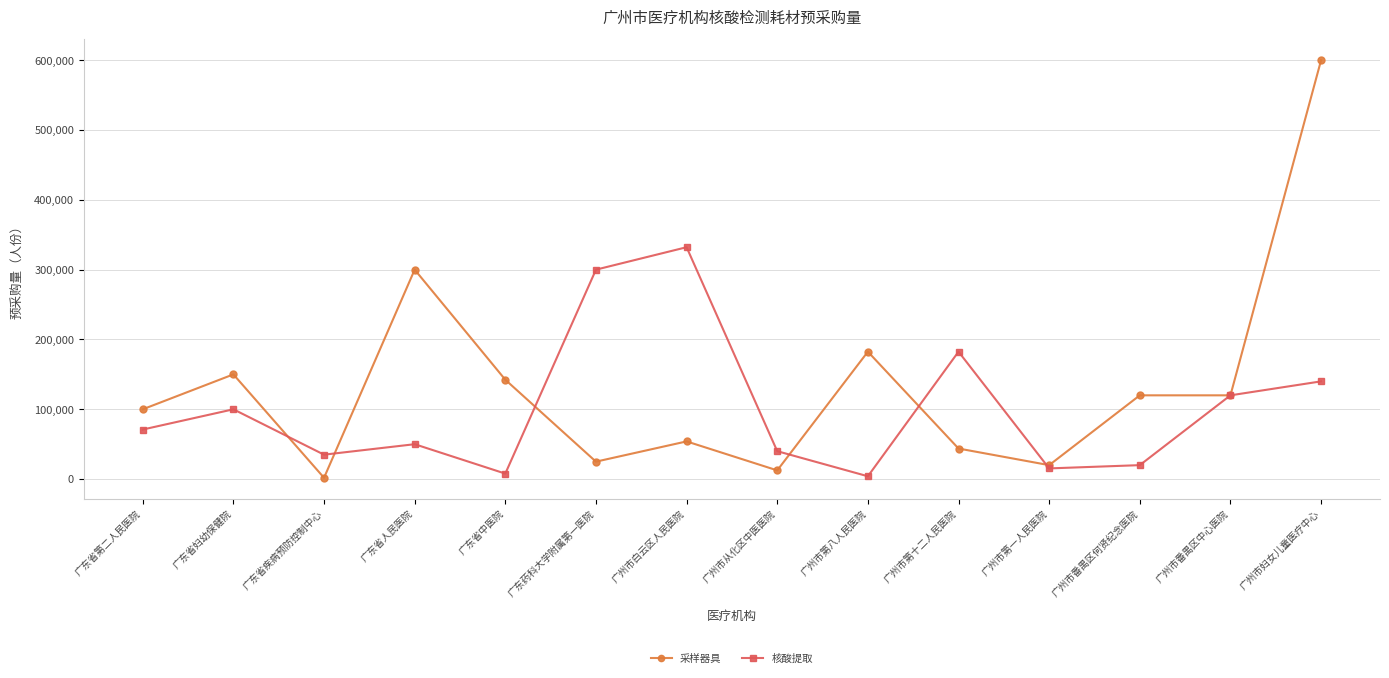

What is the value of the 核酸提取 point at the 2nd from the left?

100000